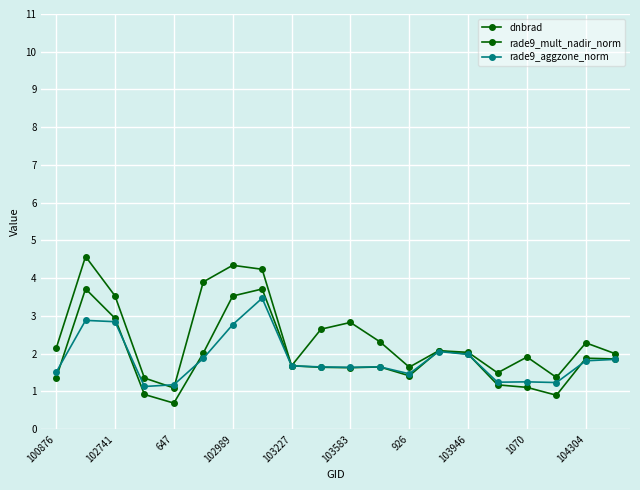

True or false: rade9_aggzone_norm has more than 1 points higher than both neighbors.

True